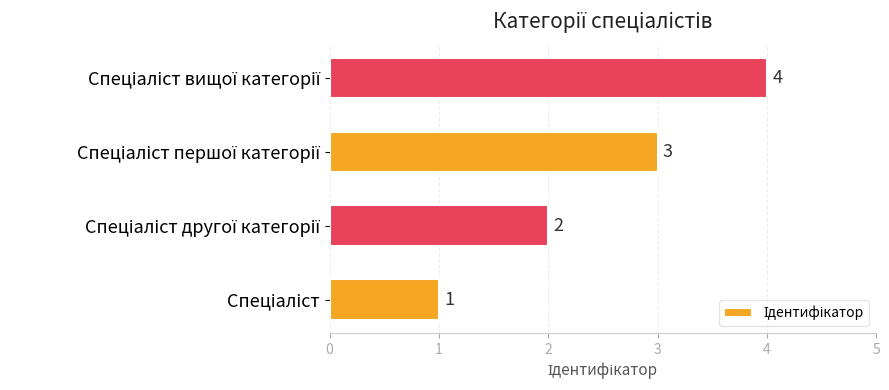

What is the difference between the maximum and minimum values?

3